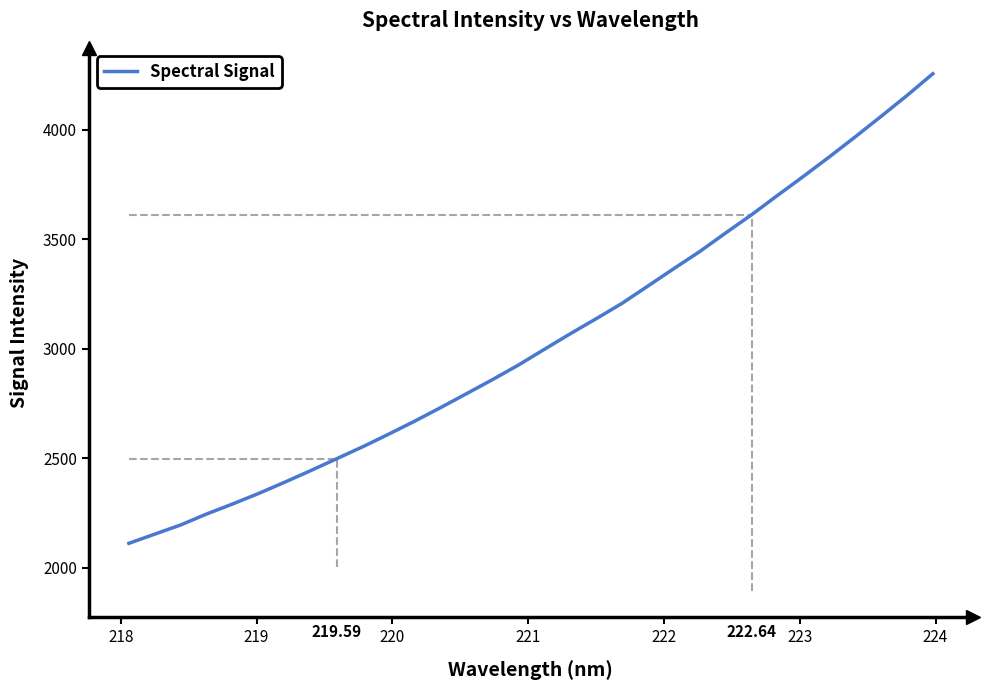

Does the chart have visible grid lines?

No